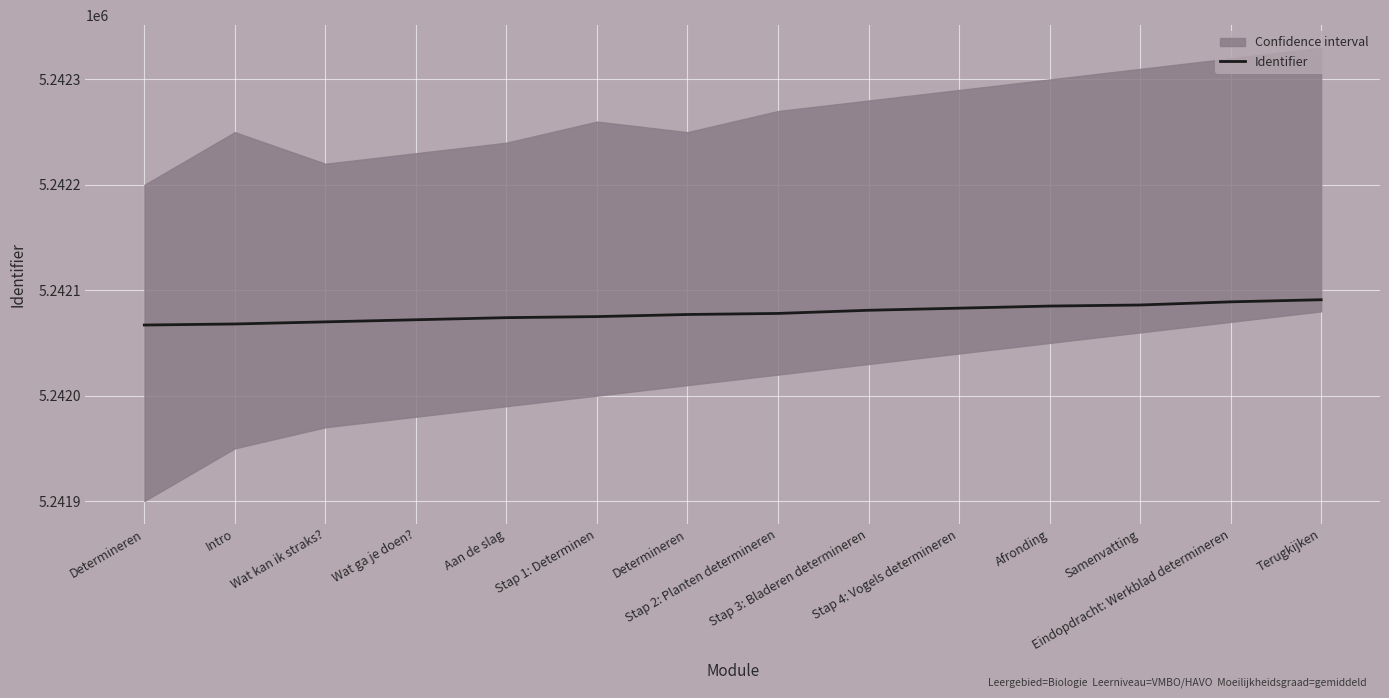

True or false: the data shows 5242078 at Stap 2: Planten determineren.

True